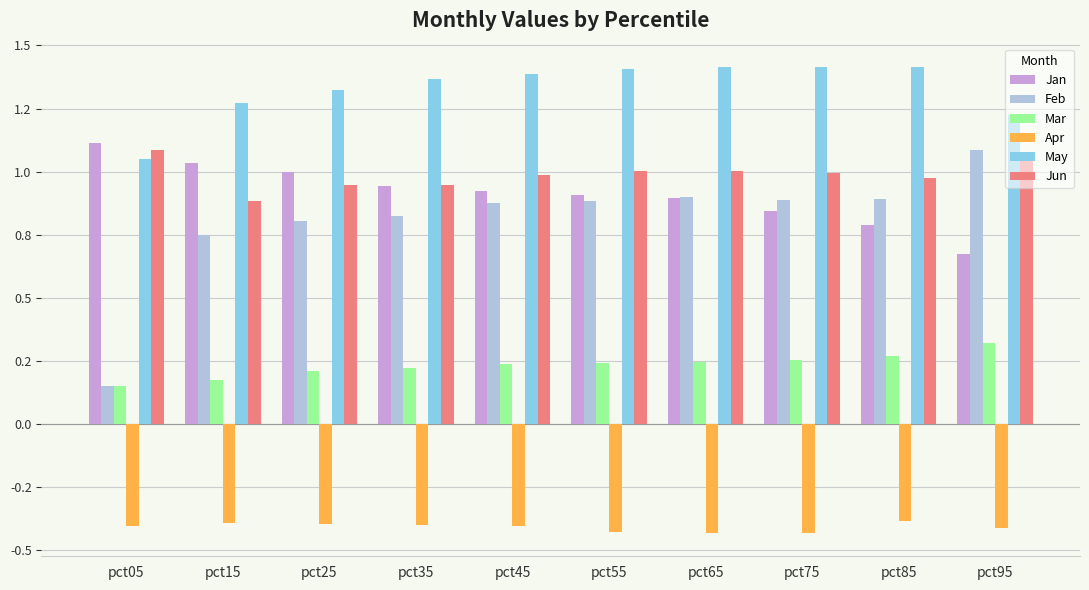

At which category is the sum across all series the highest?

pct65